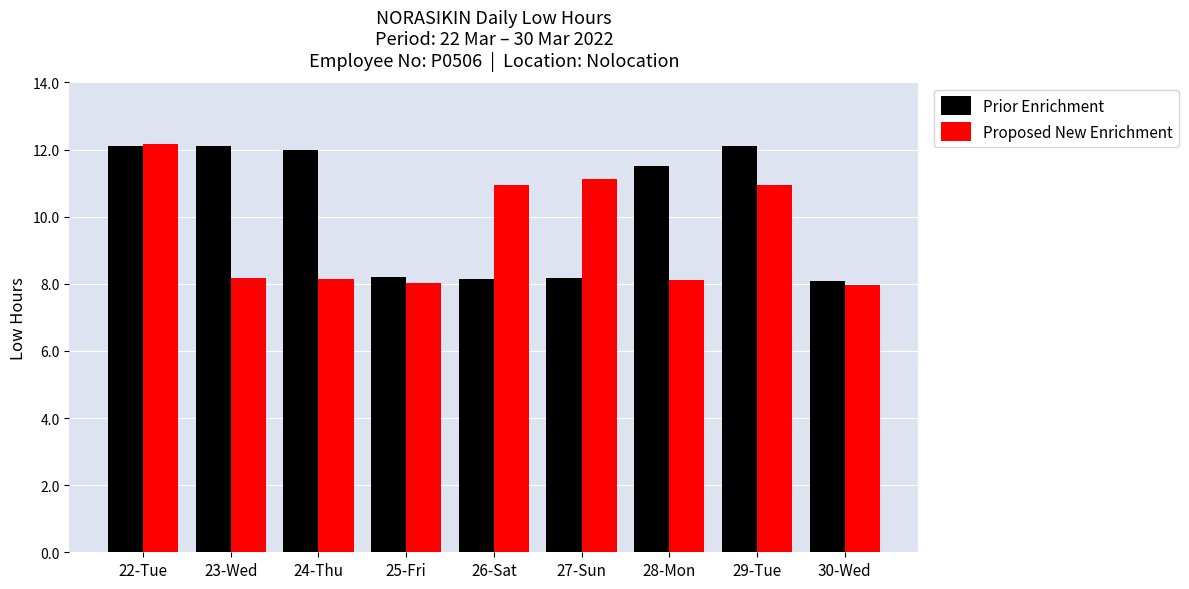

Which series has the largest total across all categories?

Prior Enrichment